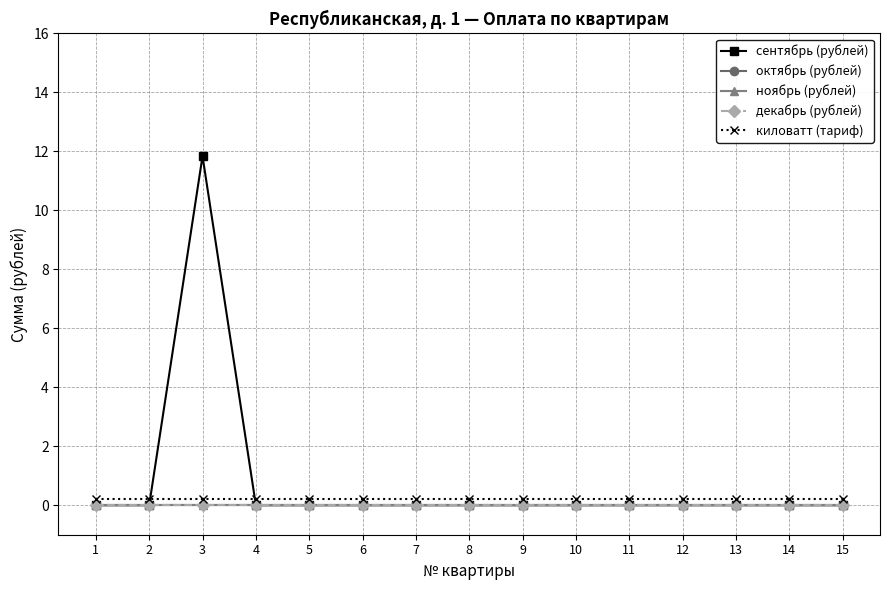

Is this an area chart (filled region under the line)?

No